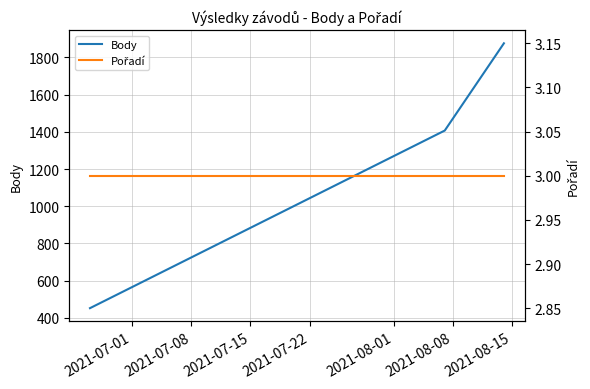

What is the value of the Body point at the 3rd from the left?

1876